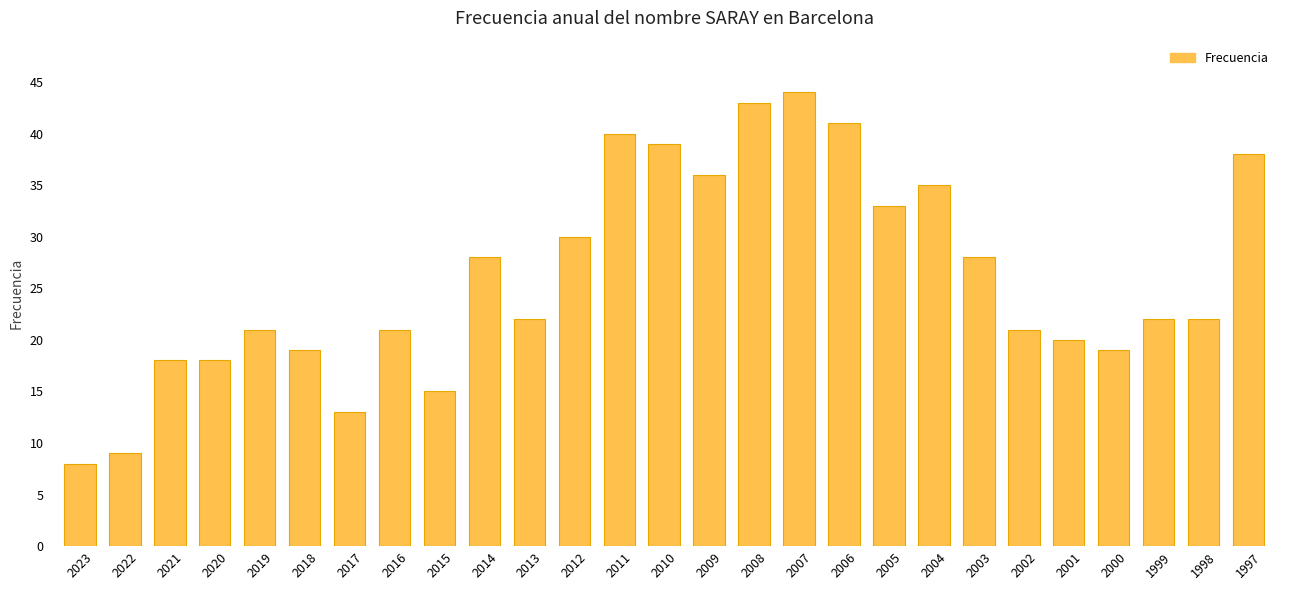

Read the value at 2008.

43